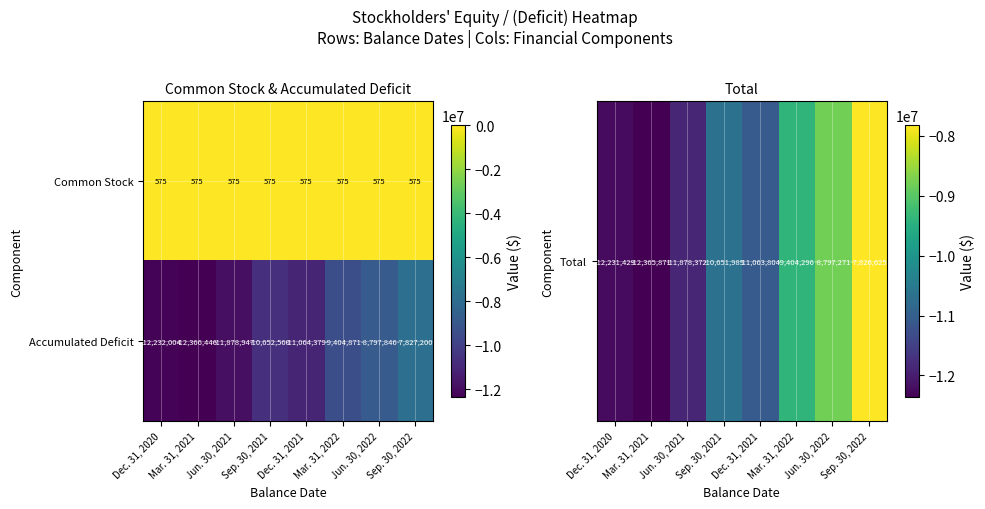

The value of Accumulated Deficit at Mar. 31, 2021 is -8404113. True or false?

False